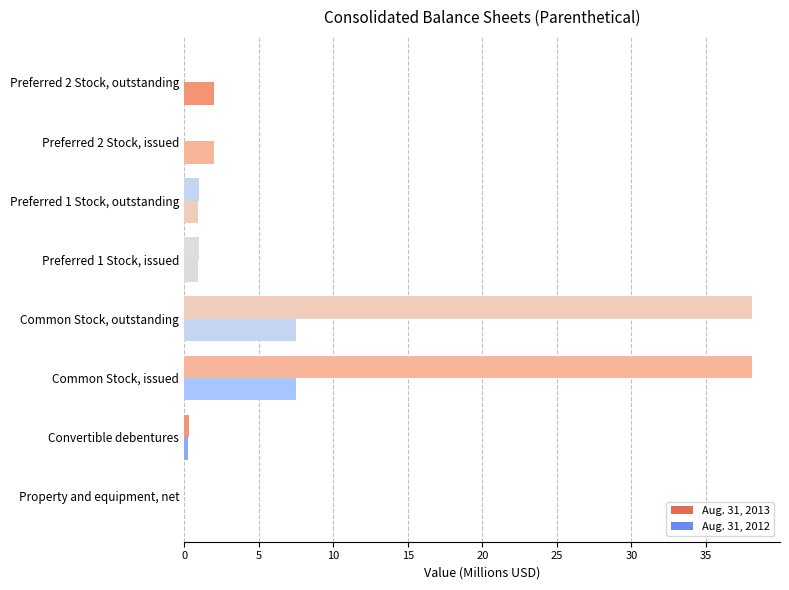

What is the sum of all Aug. 31, 2013 values?

78.5